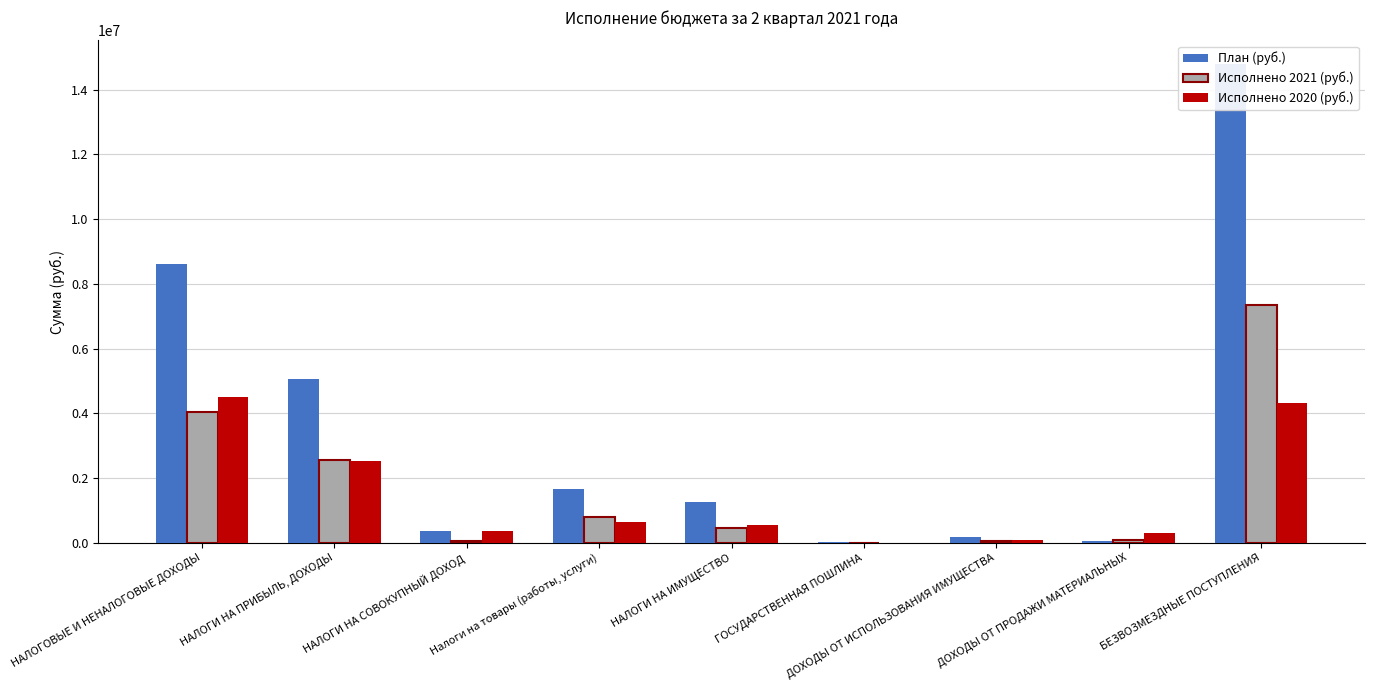

Does the chart contain any negative values?

No